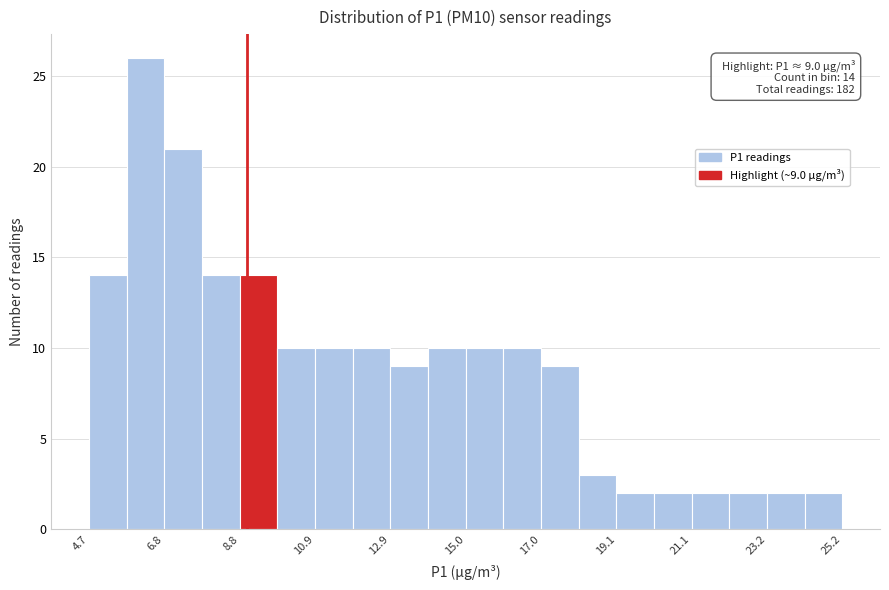

Read against the x-axis, roughly where is the centre of the tallest bar?

6.0